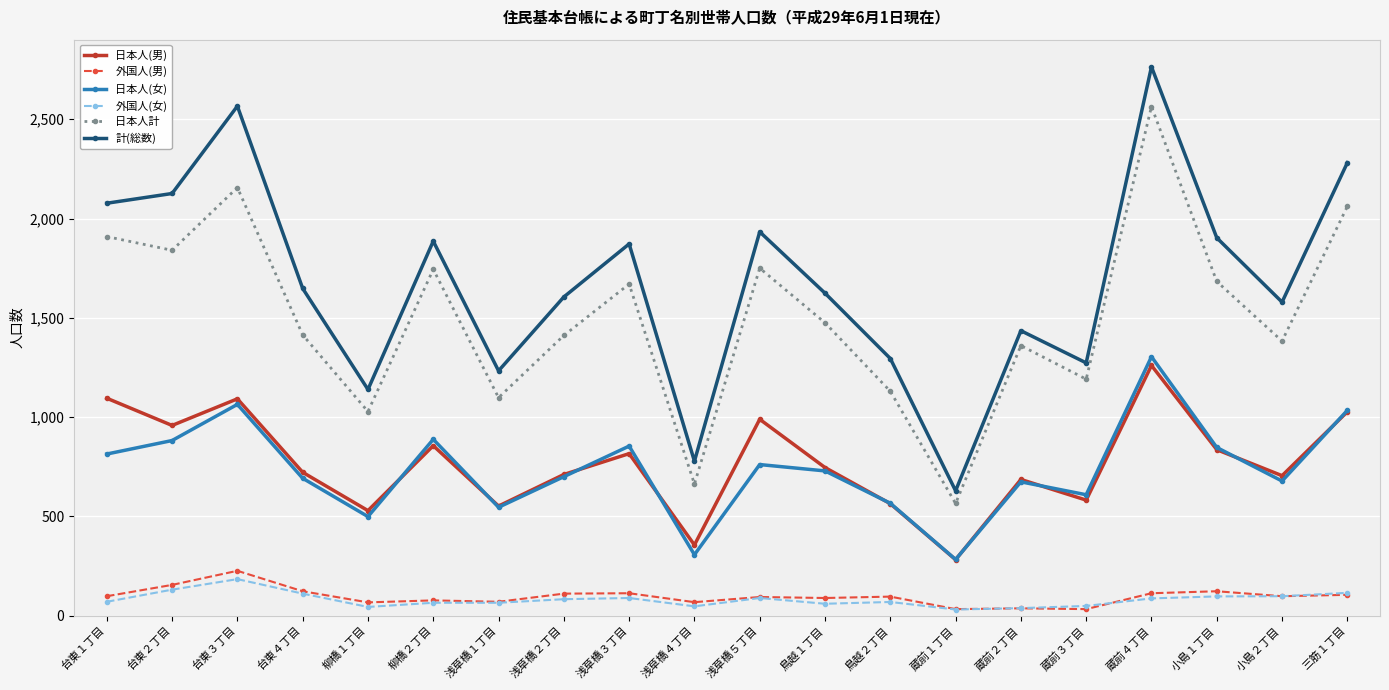

What is the total value across all series at 蔵前４丁目?

8092